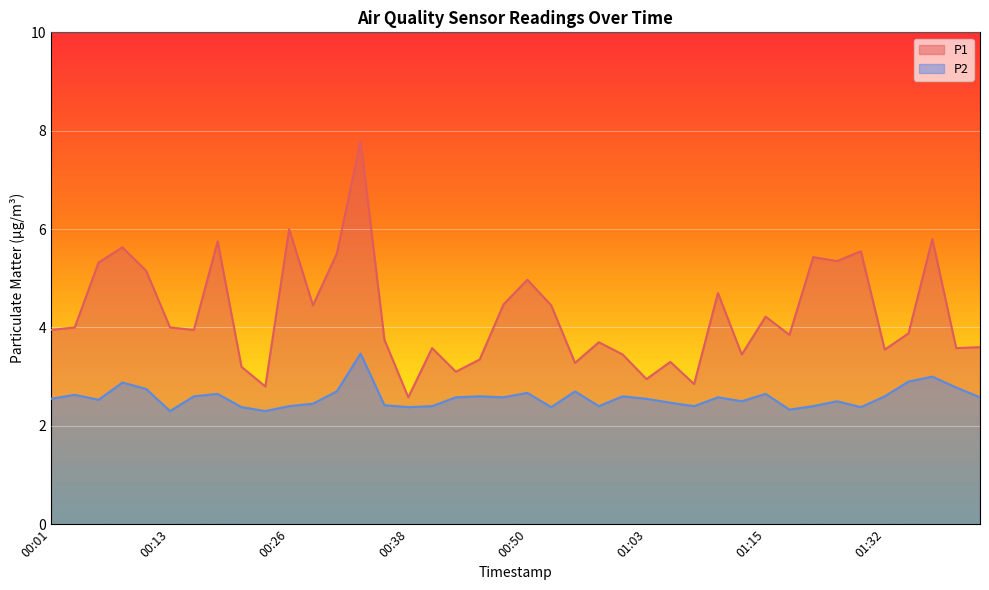

At which label does P1 reach its peak?

00:33